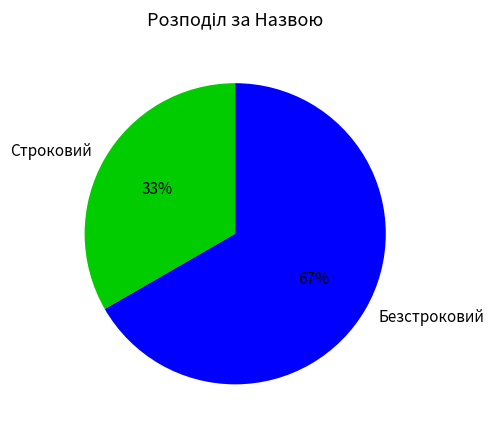

To the nearest percent, what percentage of the pie is Безстроковий?

67%